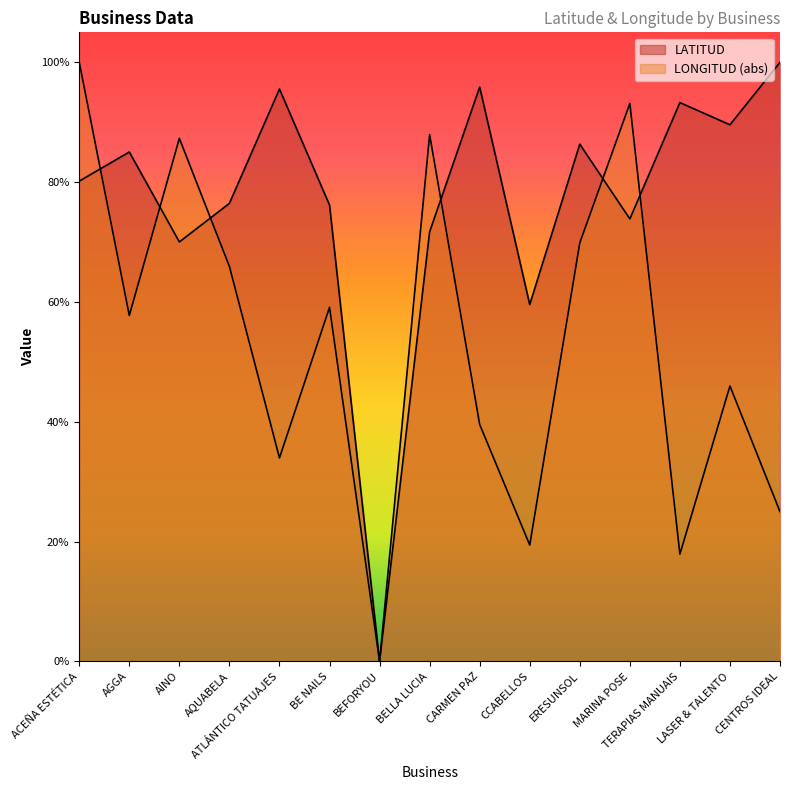

What are all the series names shown in the legend?

LATITUD, LONGITUD